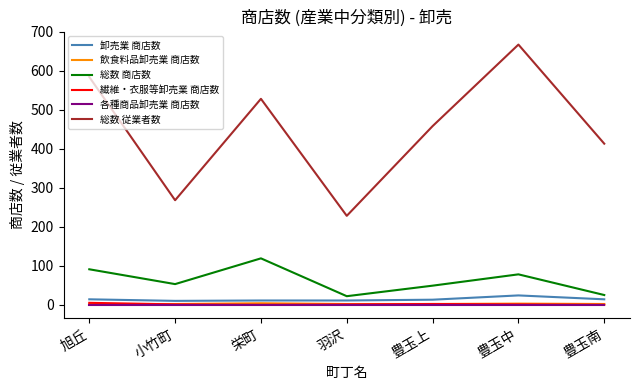

How many categories are shown in the chart?

7